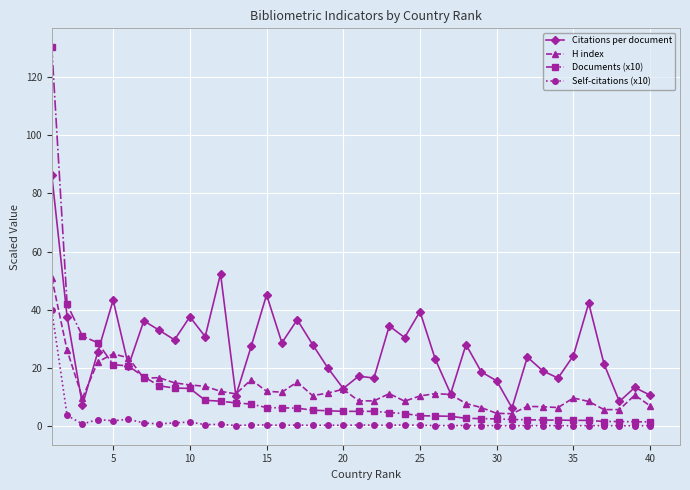

True or false: Self-citations (x10) has more than 1 interior local peaks.

True